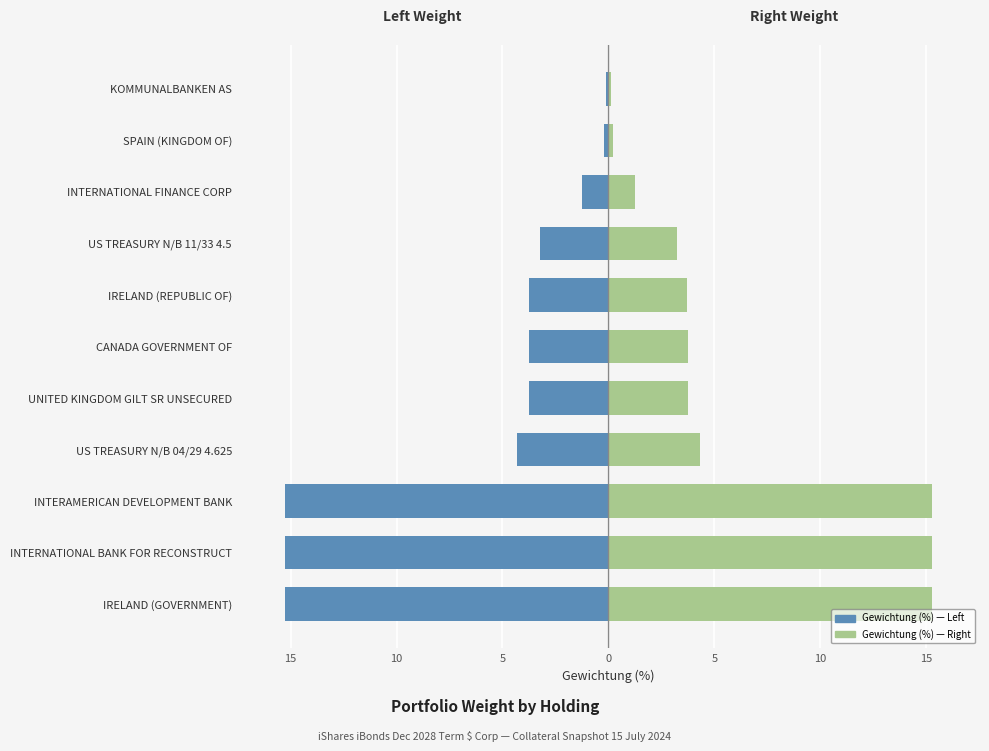

Reading left to right, transcribe all the data shown in this chart.

Gewichtung (%): -15.2	-15.2	-15.2	-4.3	-3.8	-3.8	-3.7	-3.2	-1.2	-0.2	-0.1
Gewichtung (%) Right: 15.2	15.2	15.2	4.3	3.8	3.8	3.7	3.2	1.2	0.2	0.1